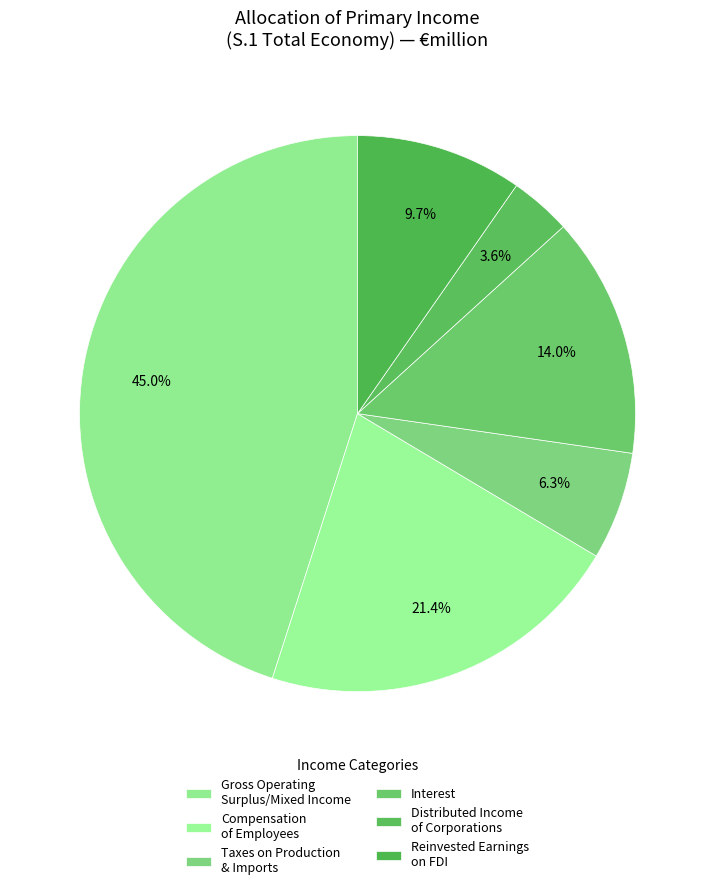

How many segments does this pie chart have?

6